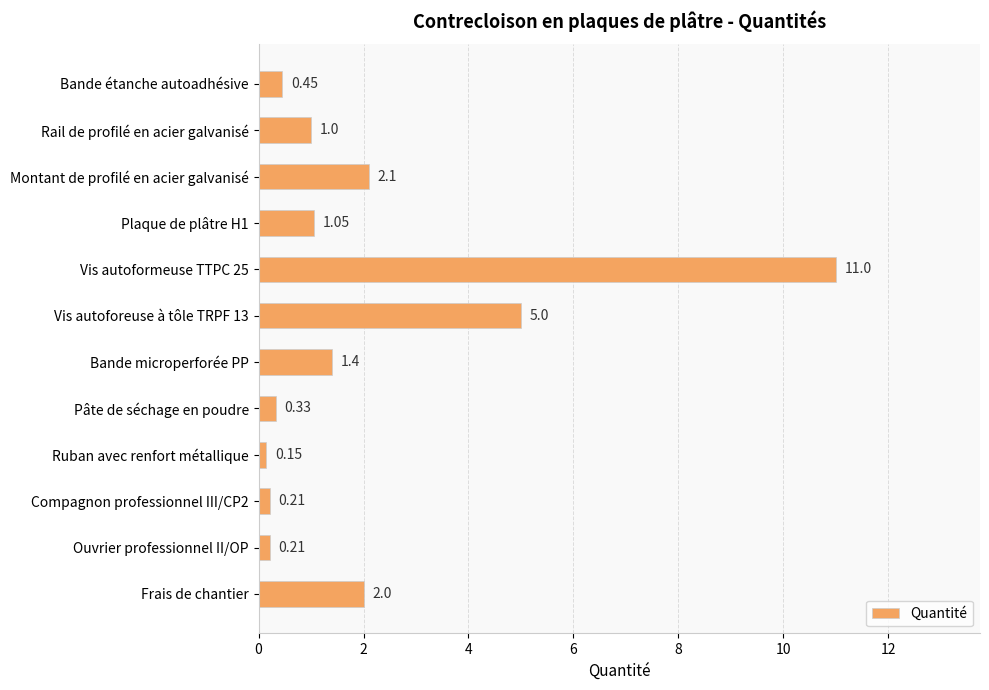

What is the sum of all values?

24.9